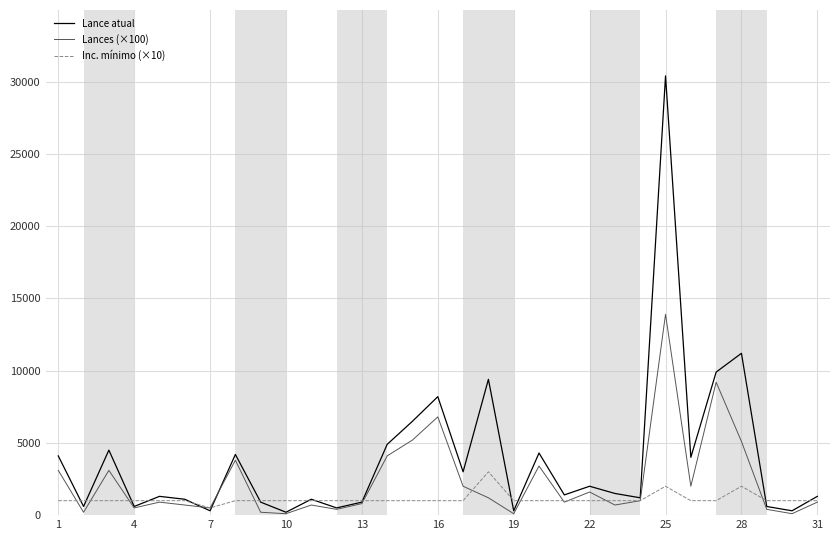

At how many categories does at least one series exceed 13837?

1